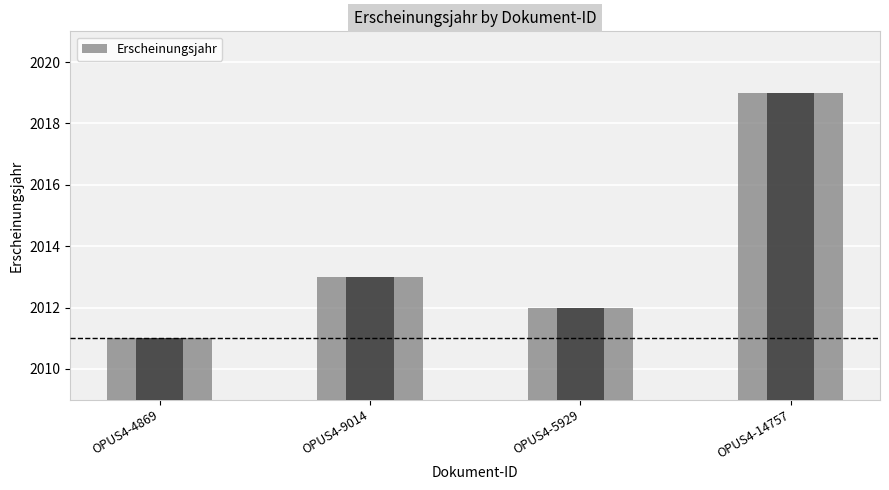

What is the average value?

2014